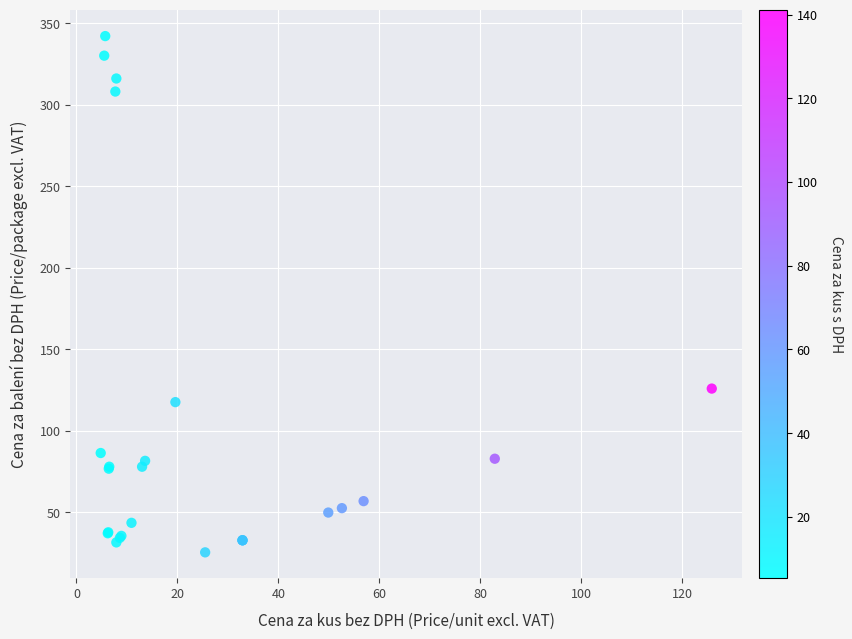

What Y value in the scatter plot is closest to 183?

125.9